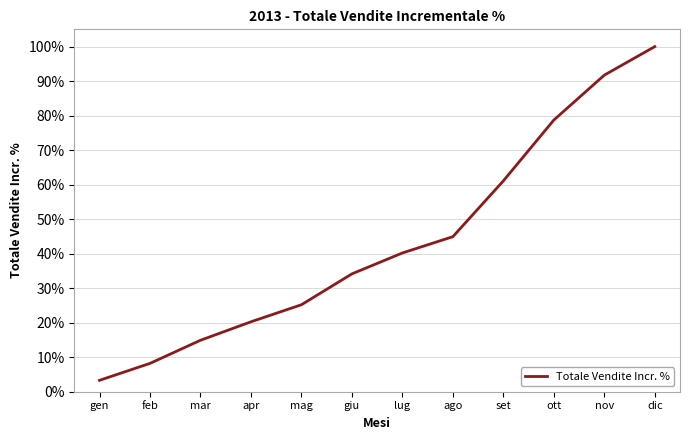

What is the label of the 3rd point from the right?

ott